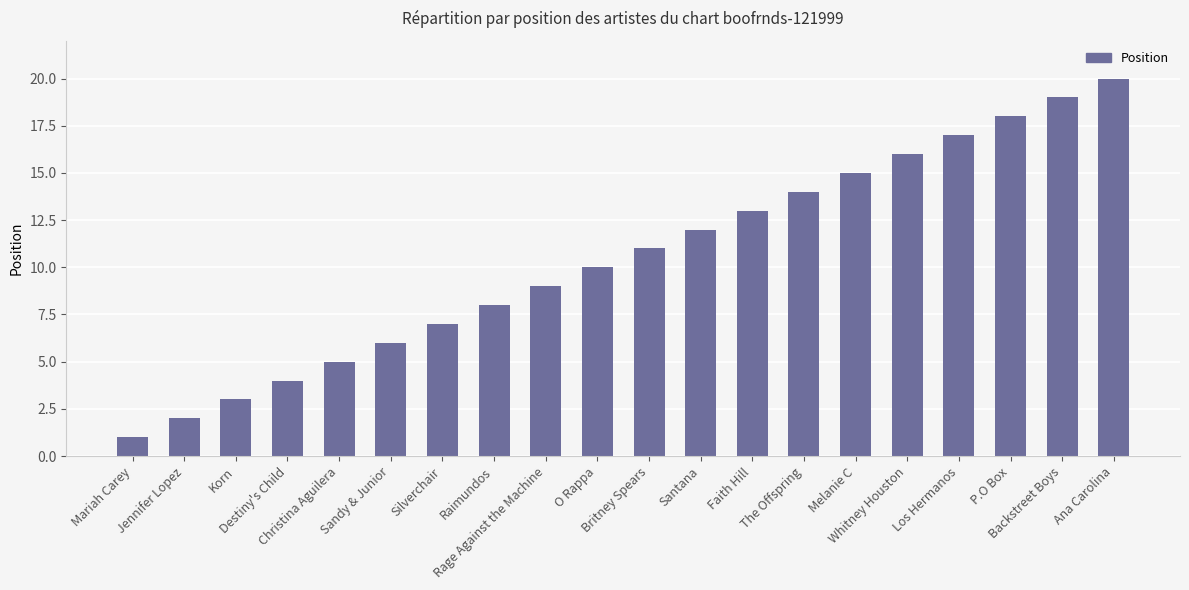

What is the maximum value shown in the chart?

20